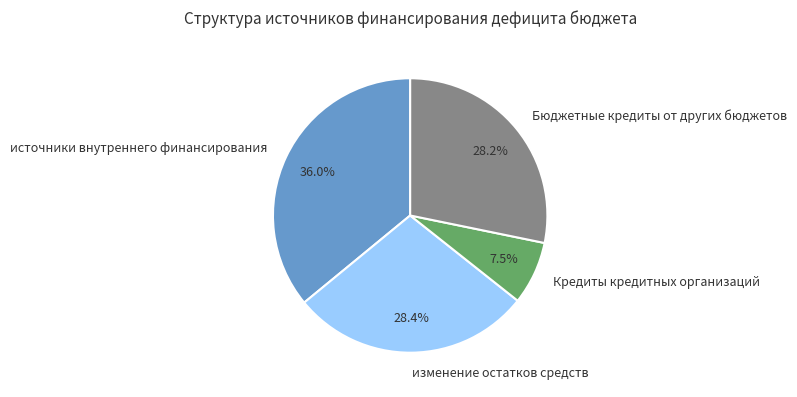

Combined, do Бюджетные кредиты от других бюджетов and Кредиты кредитных организаций account for over 50%?

No